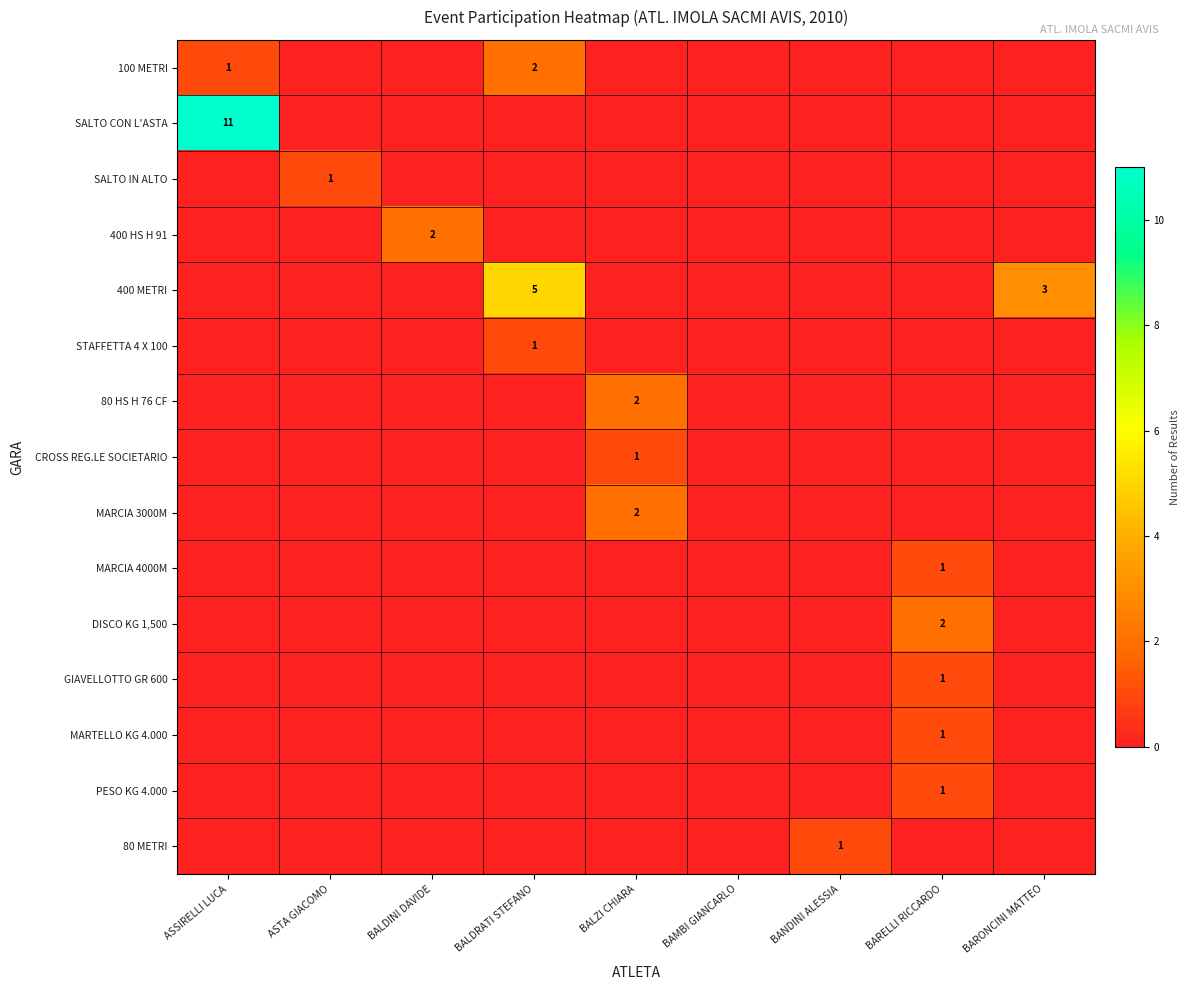

True or false: 400 HS H 91 has a value of 1 at BALDINI DAVIDE.

False